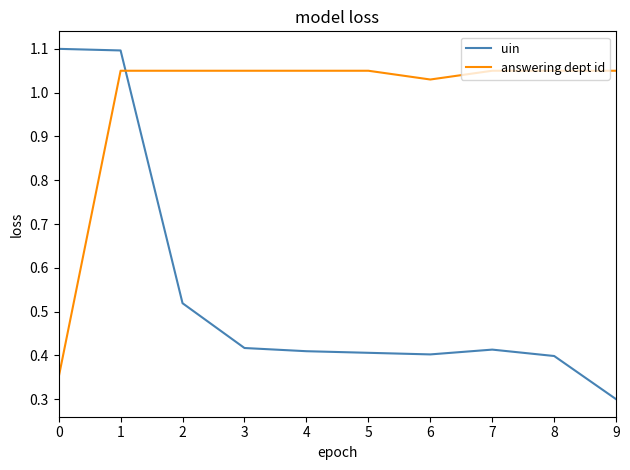

Which series has the widest spread of values?

uin